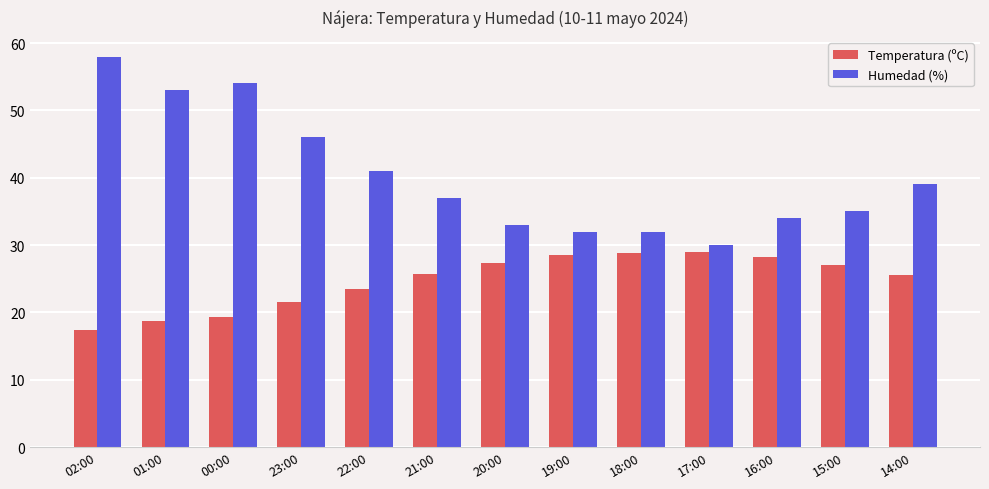

What is the value of the Humedad (%) bar at the 12th from the left?

35.0